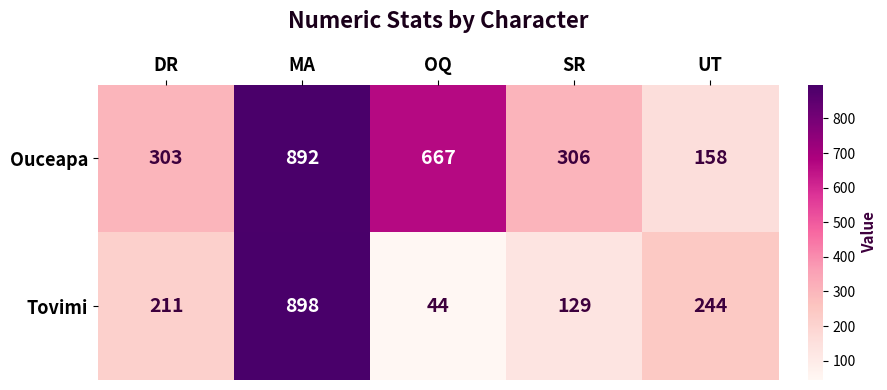

At which category is the sum across all series the highest?

MA